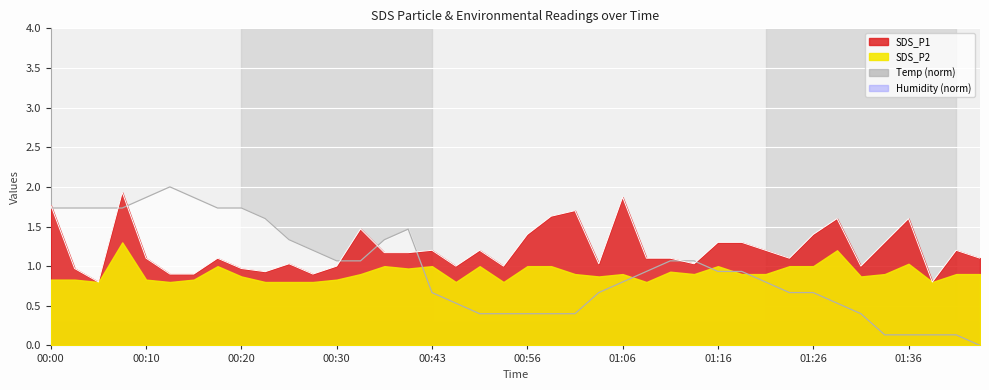

Is the value of SDS_P1 at 01:06 greater than the value of Temp at 00:53?

Yes